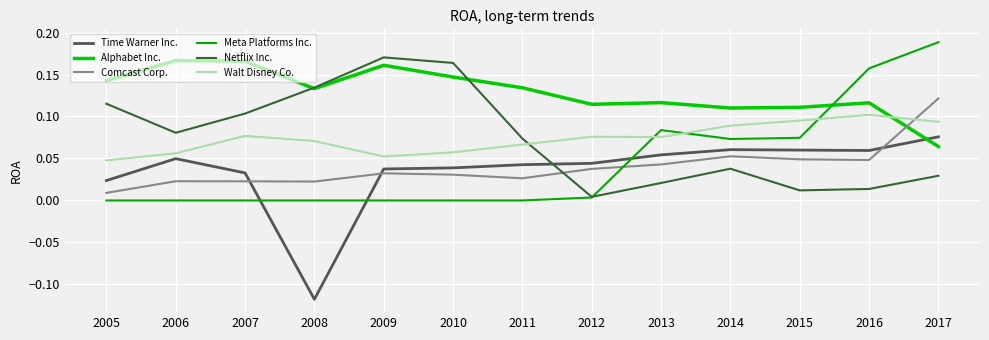

Which series has the largest total across all categories?

Alphabet Inc.